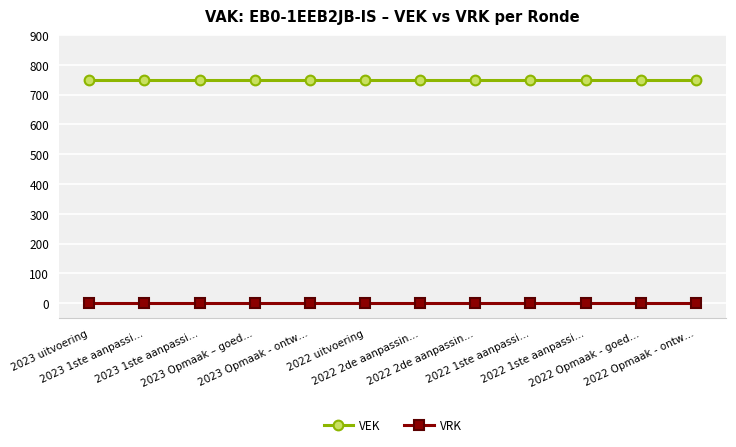

Is this an area chart (filled region under the line)?

No